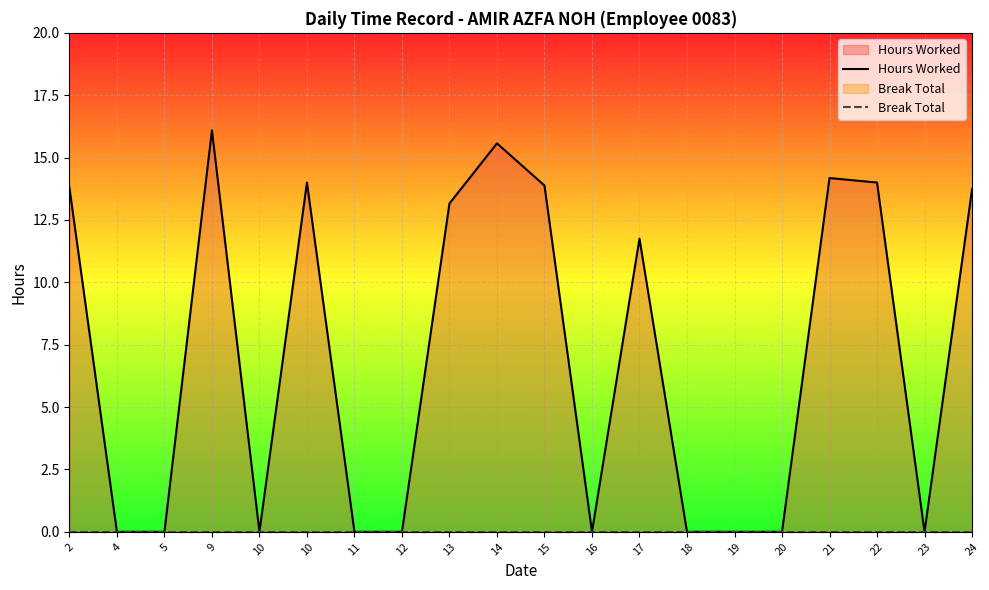

Rank the series by their maximum value, from lowest to highest.

Break Total, Hours Worked